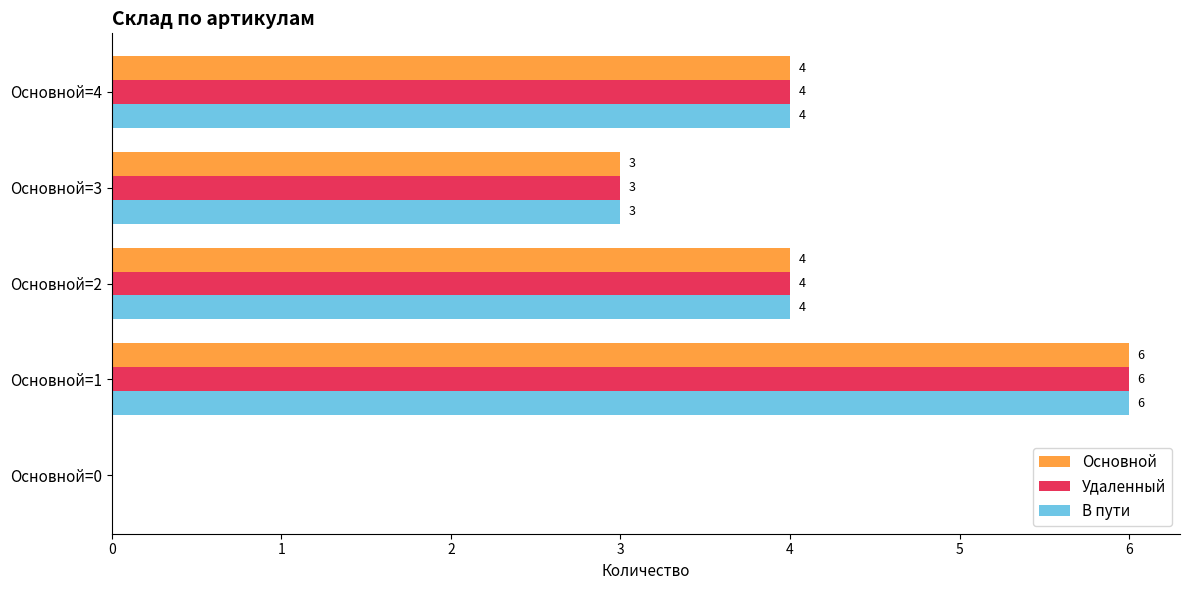

What is the maximum value shown in the chart?

6